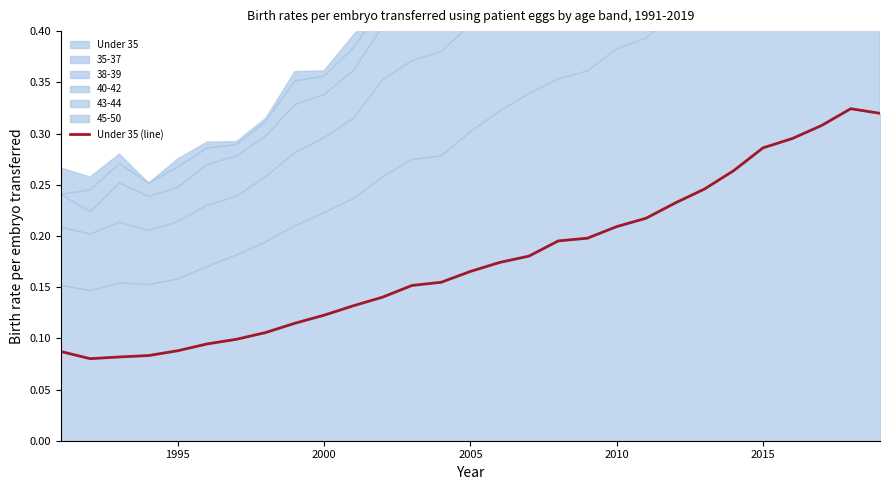

What is the value of the 14th point from the left?

0.2